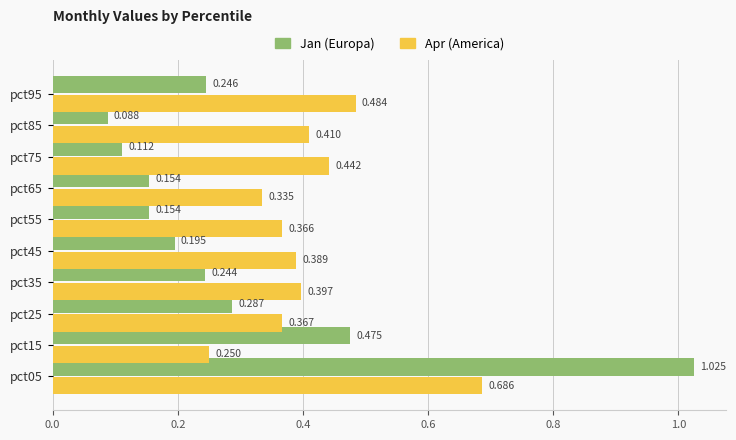

Rank the series at pct65 from highest to lowest value.

Apr (America), Jan (Europa)